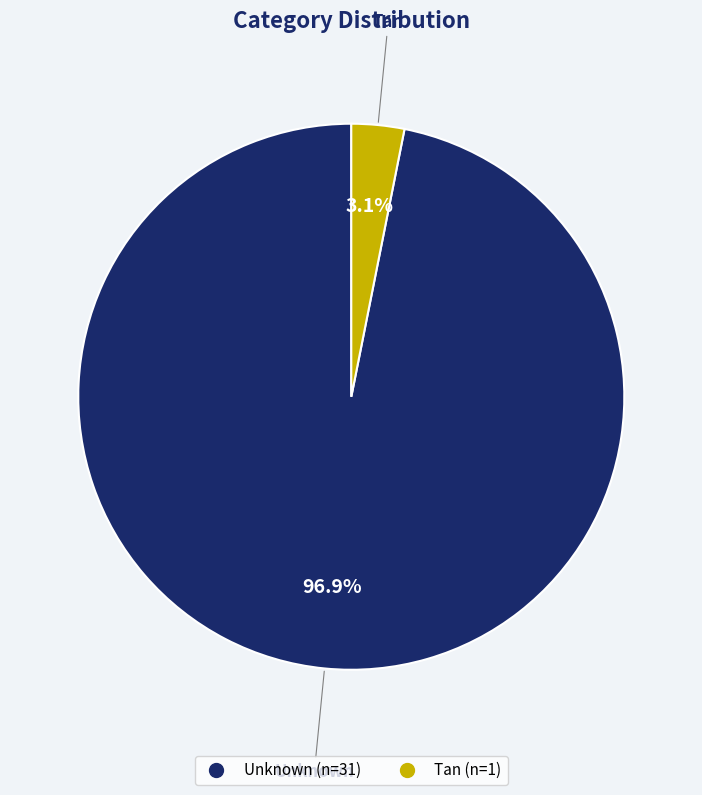

How many segments does this pie chart have?

2